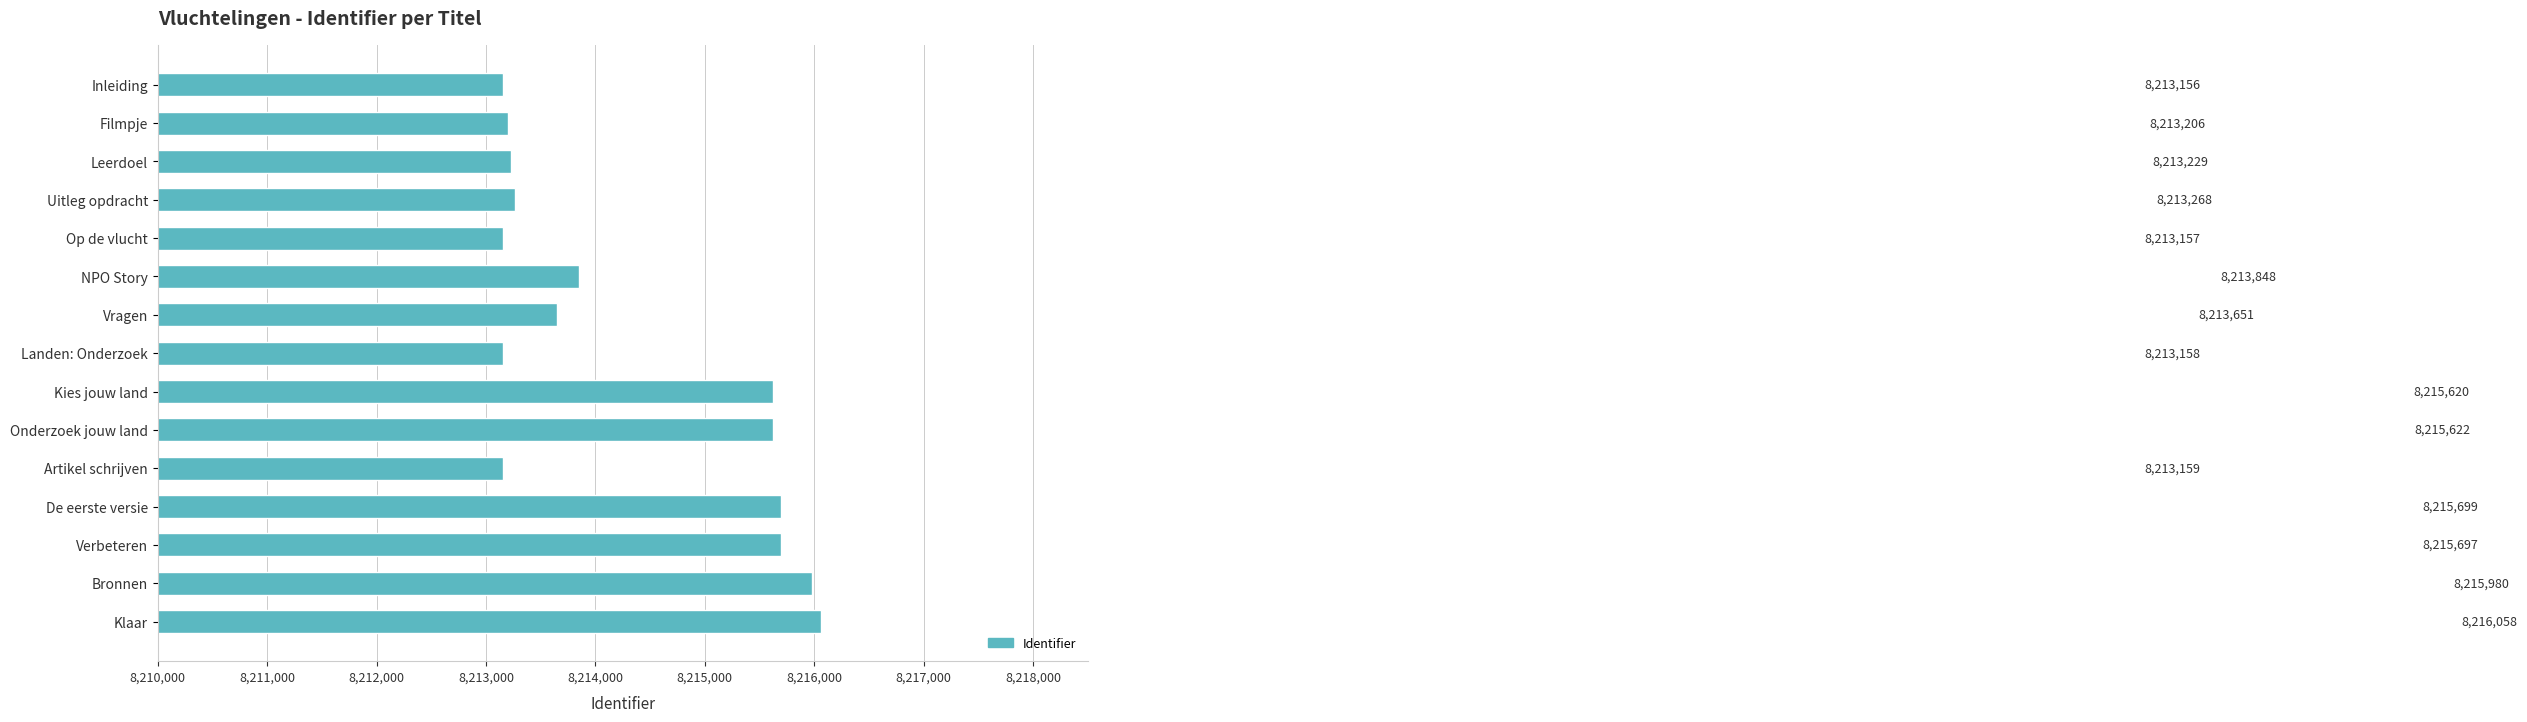

At which label is the value closest to 8214607?

NPO Story